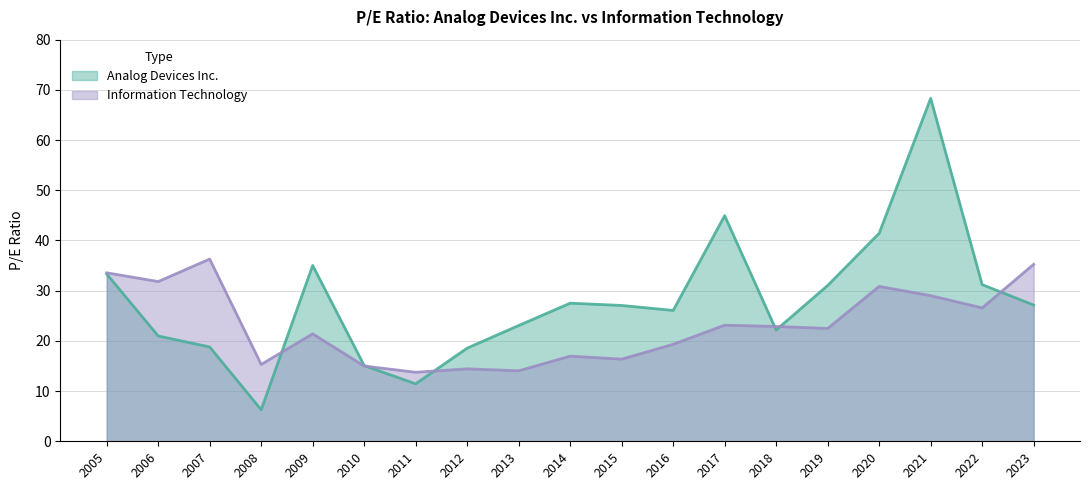

Reading left to right, list all the values displayed in this chart.

Analog Devices Inc.: 33.3	21.0	18.8	6.3	35.0	15.1	11.4	18.6	23.1	27.5	27.1	26.1	44.9	22.2	31.0	41.4	68.3	31.2	27.1
Information Technology: 33.6	31.8	36.3	15.3	21.4	15.0	13.8	14.4	14.0	17.0	16.4	19.3	23.1	22.9	22.5	30.9	29.0	26.6	35.2